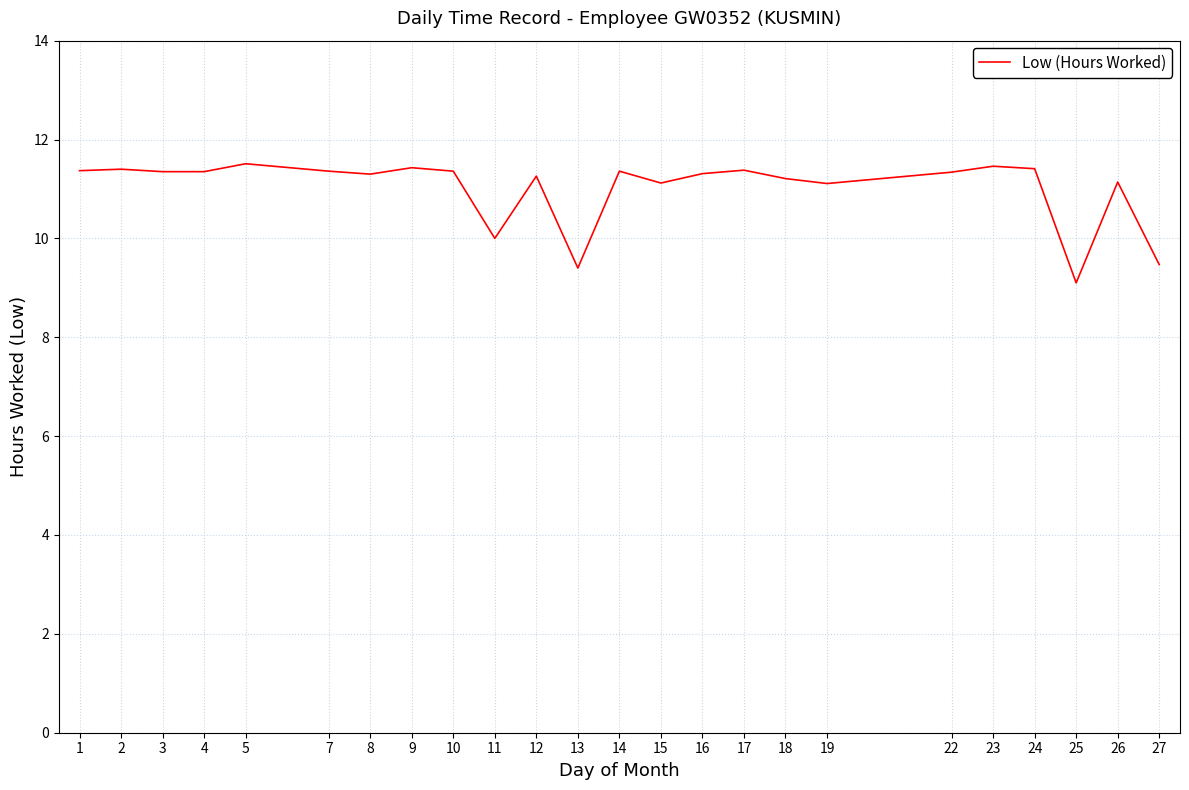

What is the change in value from 5 to 25?

-2.4